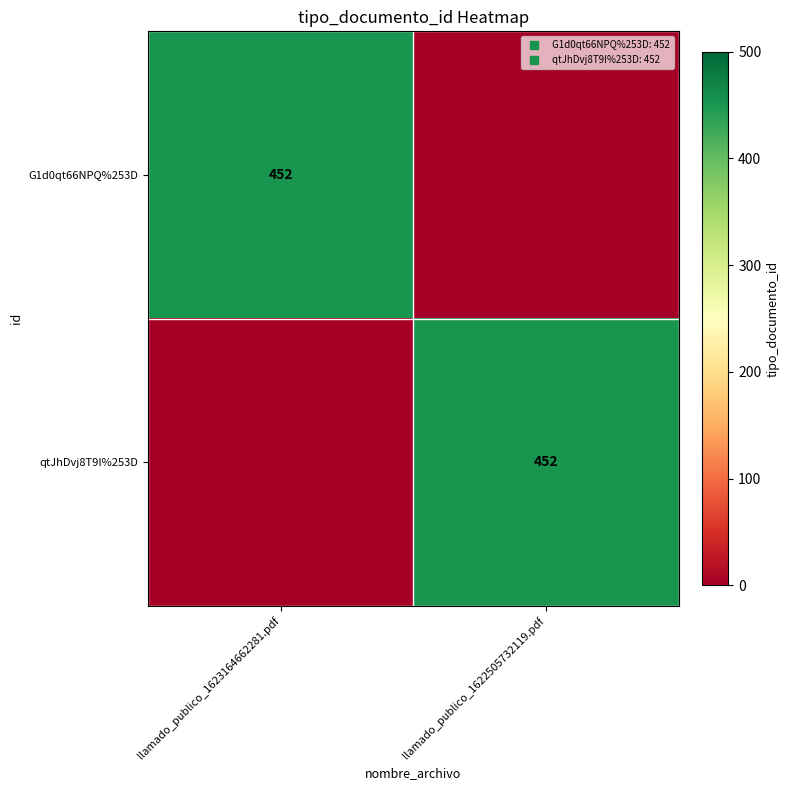

Count the number of categories in the chart.

2